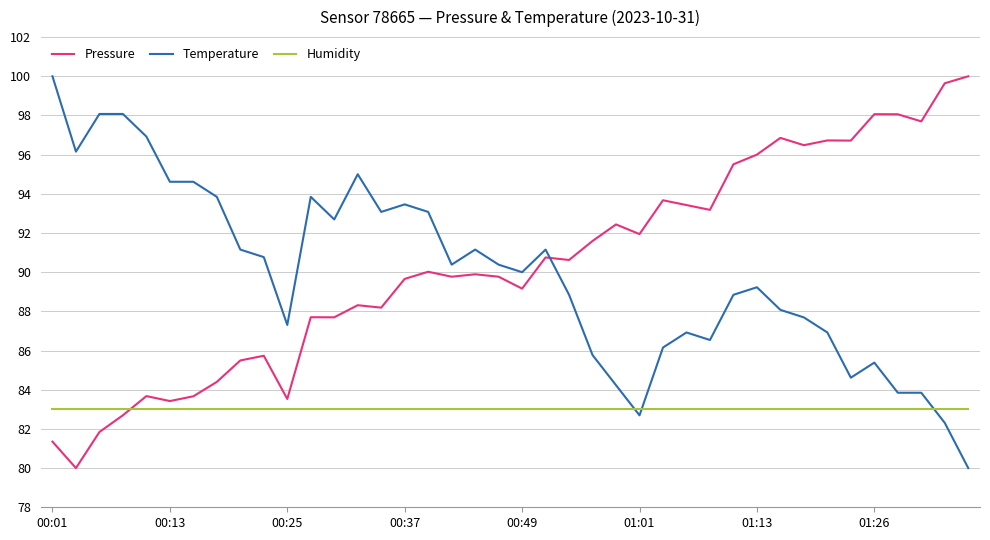

After their last crossing, which series has the higher values: Humidity or Temperature?

Humidity